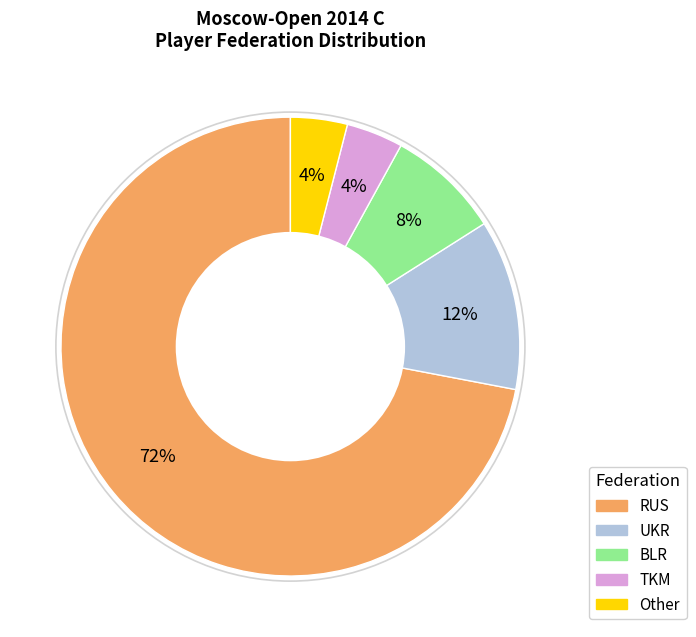

What is the ratio of the value at TKM to the value at Other?

1.0